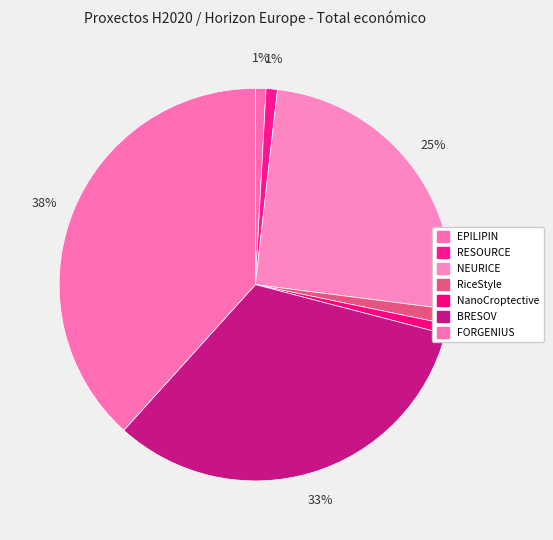

Count the number of slices in the pie.

7